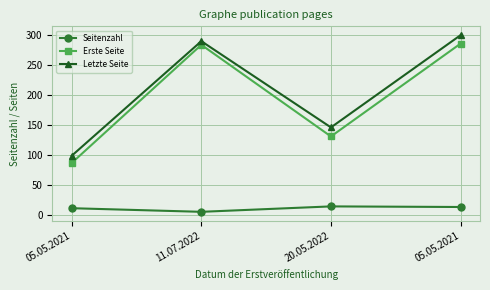

At how many categories does at least one series exceed 82?

4